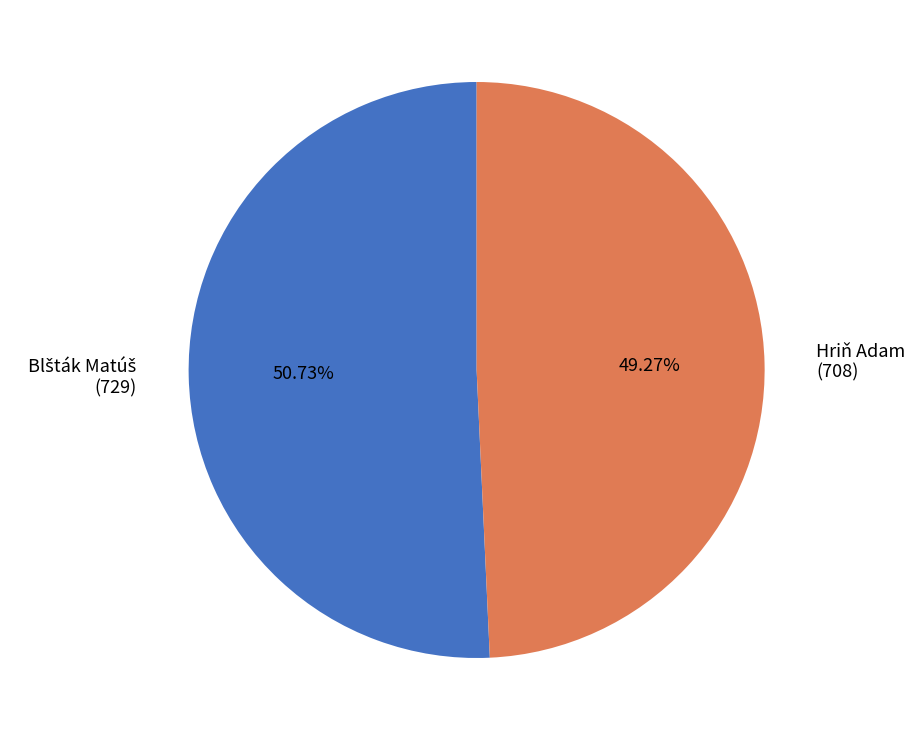

Is there any slice that represents more than half of the pie?

Yes